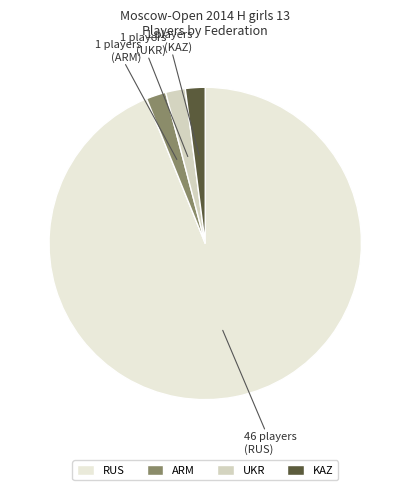

The ARM slice represents 2% of the pie. True or false?

True